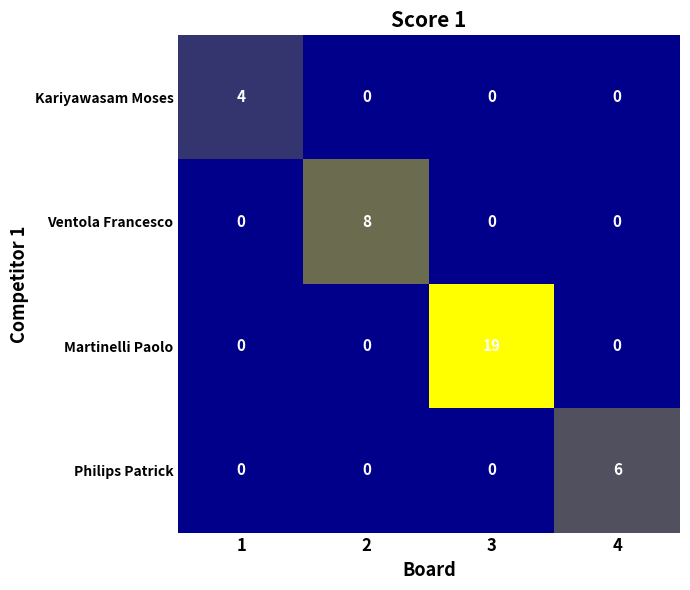

What is the difference between the maximum and minimum values in the Kariyawasam Moses series?

4